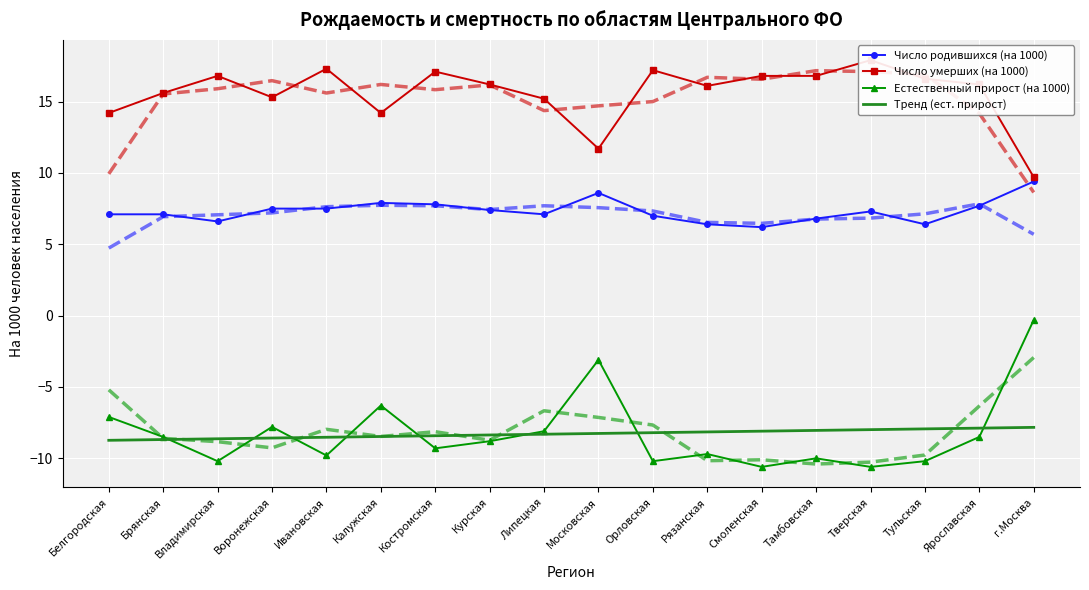

Reading left to right, list all the values displayed in this chart.

Число родившихся (на 1000): Белгородская=7.1	Брянская=7.1	Владимирская=6.6	Воронежская=7.5	Ивановская=7.5	Калужская=7.9	Костромская=7.8	Курская=7.4	Липецкая=7.1	Московская=8.6	Орловская=7.0	Рязанская=6.4	Смоленская=6.2	Тамбовская=6.8	Тверская=7.3	Тульская=6.4	Ярославская=7.7	г.Москва=9.4
Число умерших (на 1000): Белгородская=14.2	Брянская=15.6	Владимирская=16.8	Воронежская=15.3	Ивановская=17.3	Калужская=14.2	Костромская=17.1	Курская=16.2	Липецкая=15.2	Московская=11.7	Орловская=17.2	Рязанская=16.1	Смоленская=16.8	Тамбовская=16.8	Тверская=17.9	Тульская=16.6	Ярославская=16.2	г.Москва=9.7
Естественный прирост (на 1000): Белгородская=-7.1	Брянская=-8.5	Владимирская=-10.2	Воронежская=-7.8	Ивановская=-9.8	Калужская=-6.3	Костромская=-9.3	Курская=-8.8	Липецкая=-8.1	Московская=-3.1	Орловская=-10.2	Рязанская=-9.7	Смоленская=-10.6	Тамбовская=-10.0	Тверская=-10.6	Тульская=-10.2	Ярославская=-8.5	г.Москва=-0.3